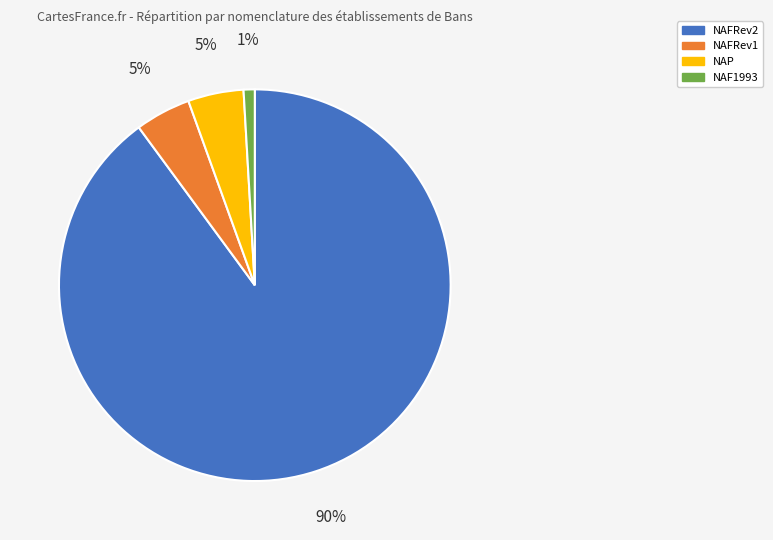

Is there a majority slice in this chart?

Yes